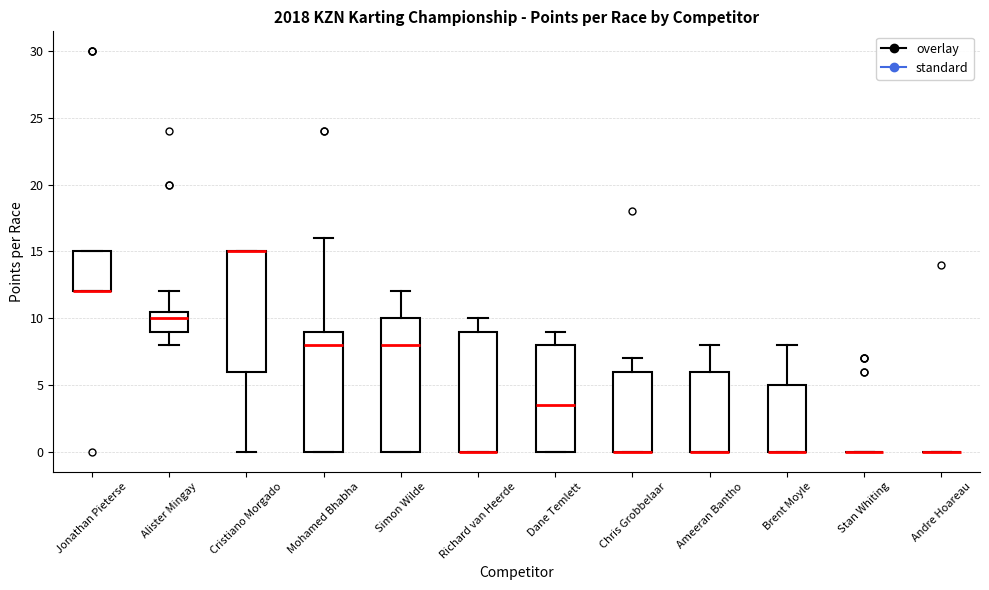

Where is the lower edge of the box for Jonathan Pieterse on the y-axis? The values are not printed on the chart, so give them approximately, as read against the axis.

12.0